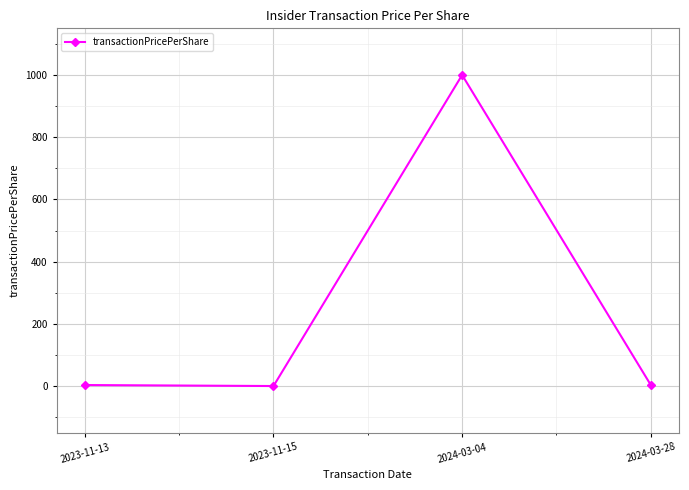

How many series are shown in this chart?

1